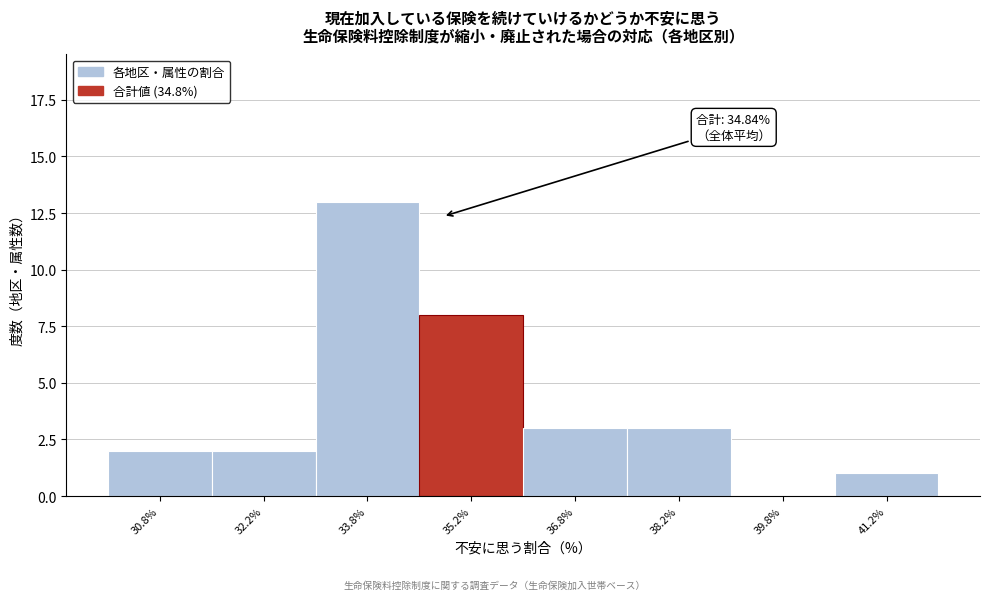

Over which range of the x-axis is the bar tallest?

33.0 to 34.5